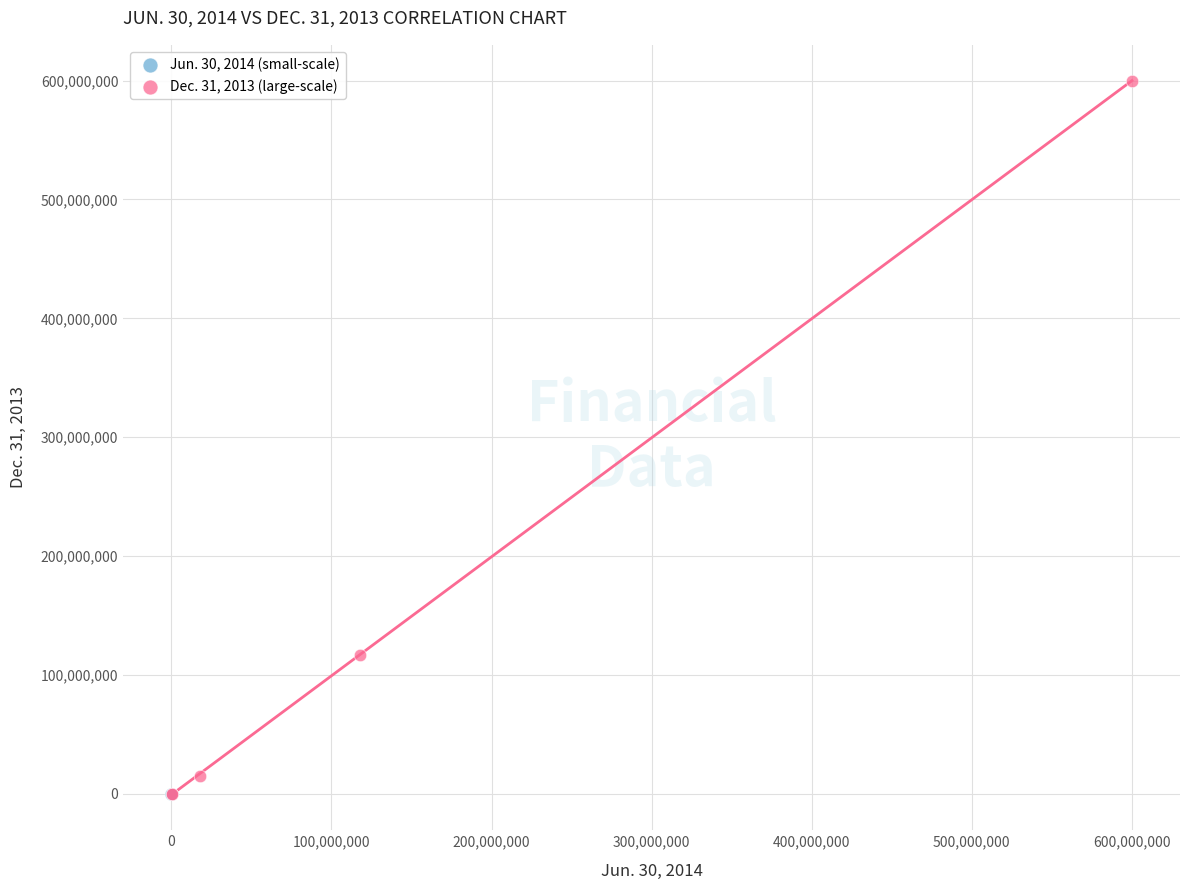

Which series has the widest spread of Y values?

Dec. 31, 2013 (large-scale)